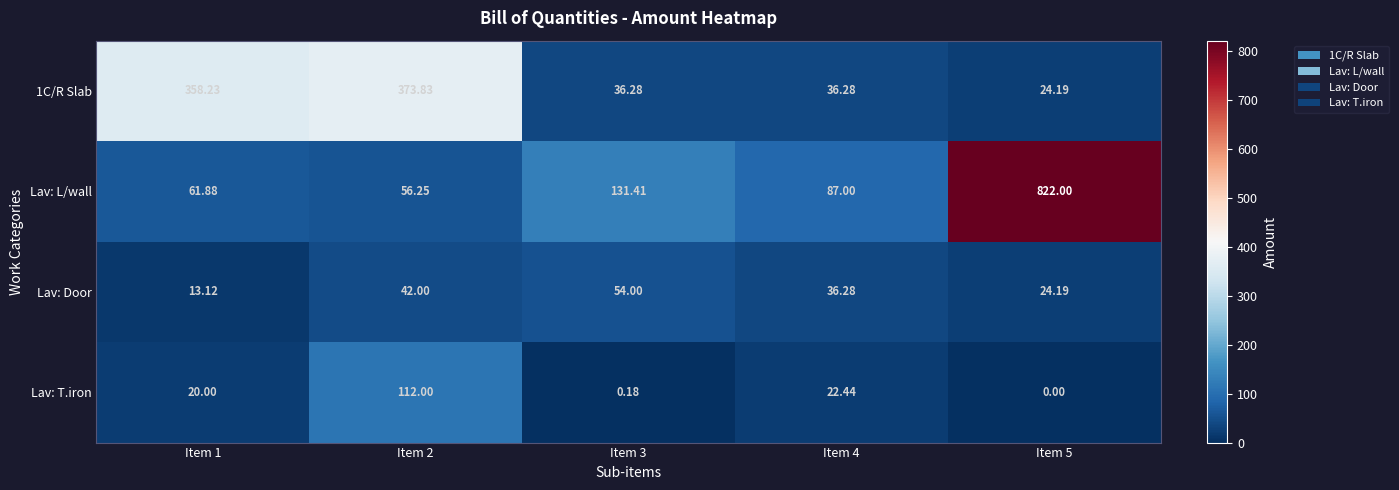

Which series has the widest spread of values?

Lav: L/wall